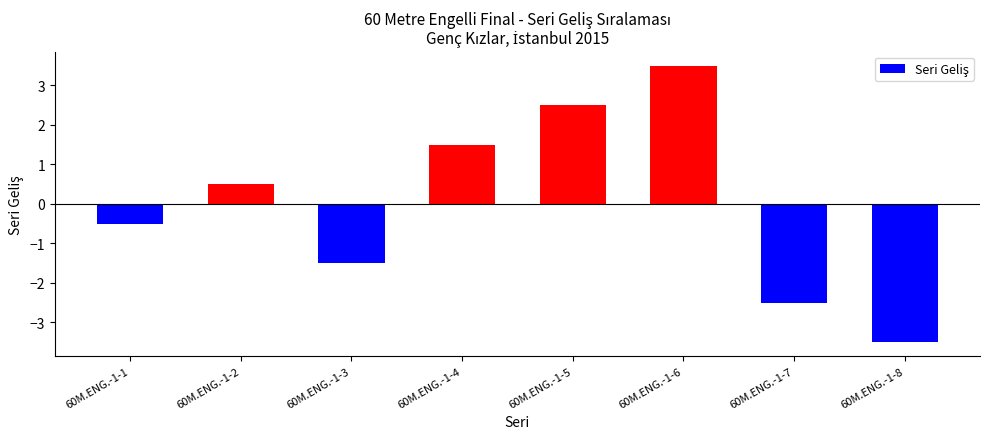

List the labels in order of value, largest first.

60M.ENG.-1-6, 60M.ENG.-1-5, 60M.ENG.-1-4, 60M.ENG.-1-2, 60M.ENG.-1-1, 60M.ENG.-1-3, 60M.ENG.-1-7, 60M.ENG.-1-8